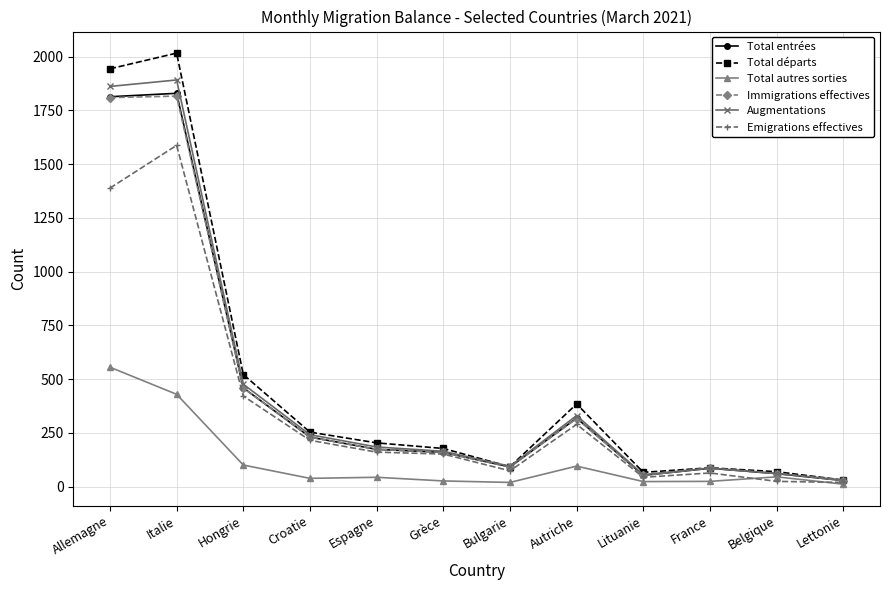

What is the maximum value shown in the chart?

2016